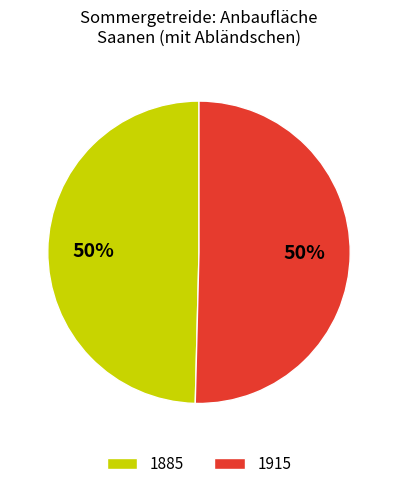

Combined, do 1915 and 1885 account for over 50%?

Yes